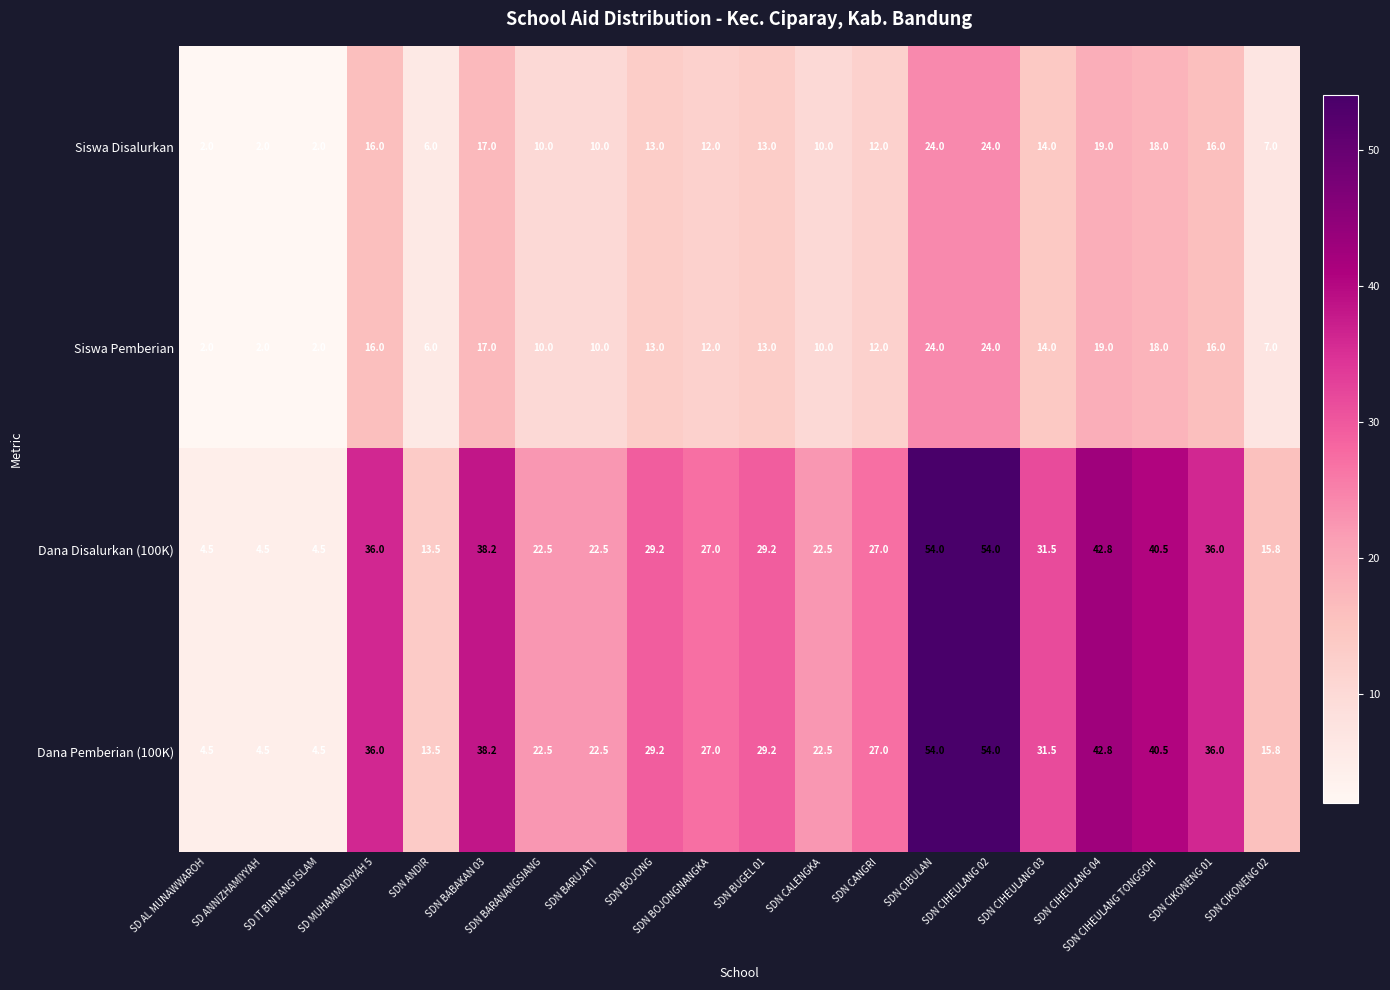

What is the minimum value shown in the chart?

2.0